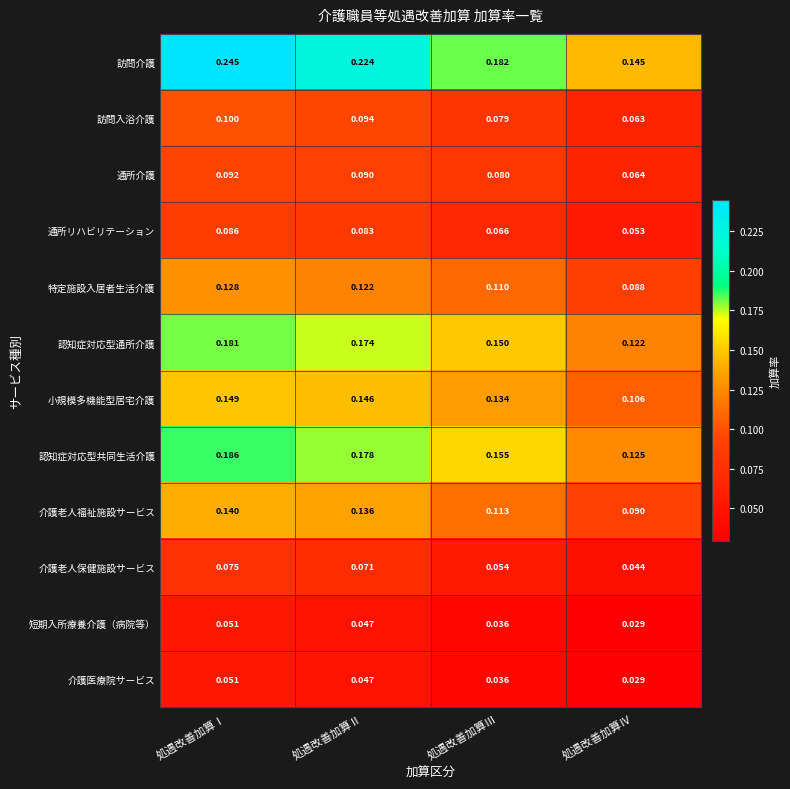

Which series has the largest range (max minus min)?

訪問介護